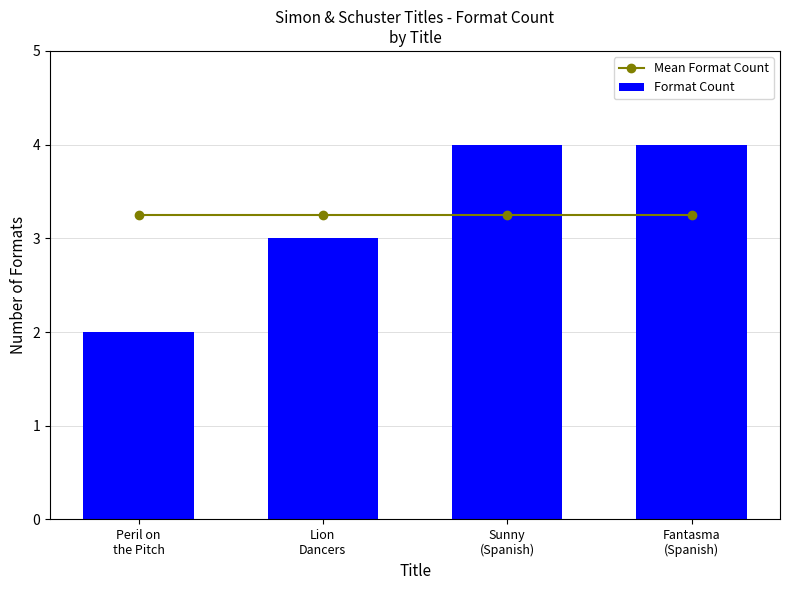

At how many categories does at least one series exceed 3?

4